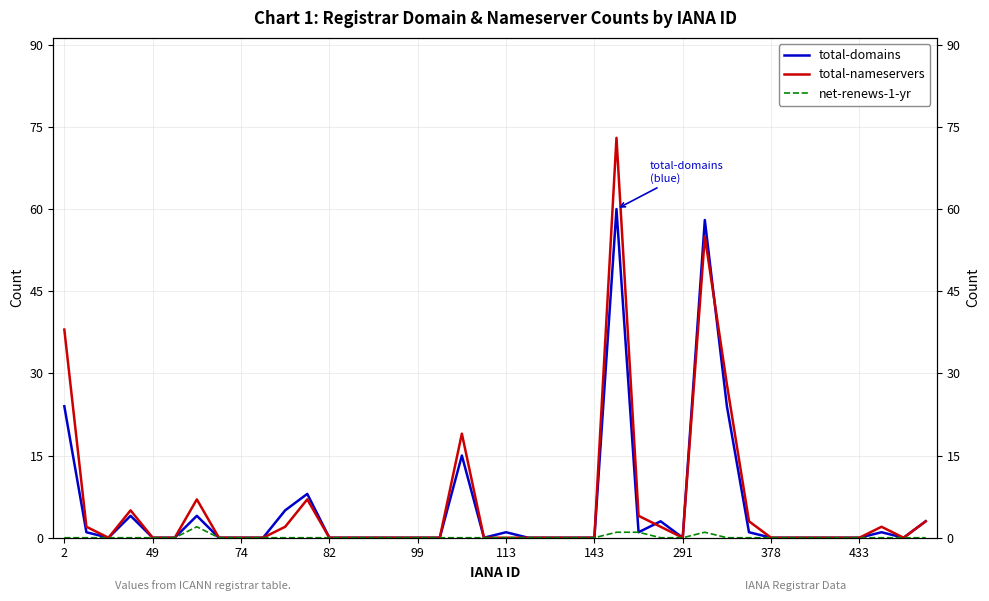

True or false: total-domains has a value of -39 at 99.

False